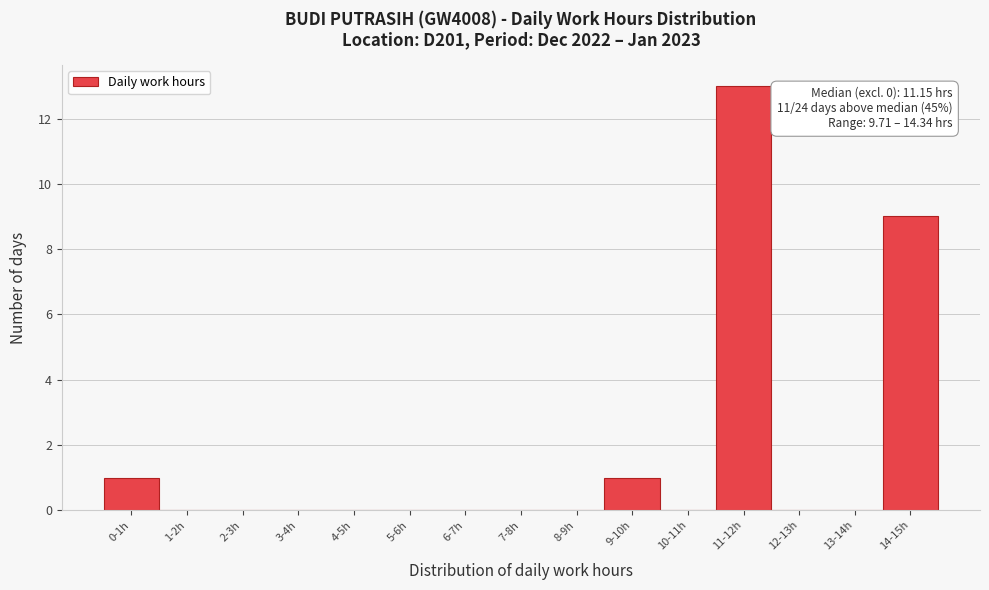

Reading left to right, transcribe all the data shown in this chart.

0-1h=1	1-2h=0	2-3h=0	3-4h=0	4-5h=0	5-6h=0	6-7h=0	7-8h=0	8-9h=0	9-10h=1	10-11h=0	11-12h=13	12-13h=0	13-14h=0	14-15h=9